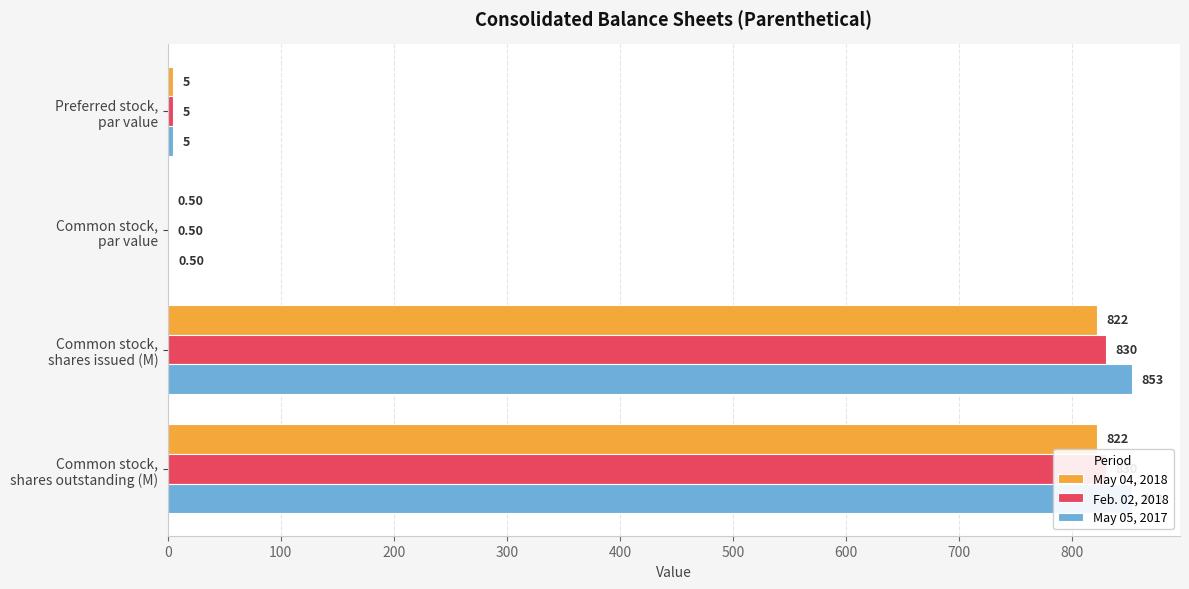

True or false: Feb. 02, 2018 has a value of 287.7 at Common stock, shares outstanding (M).

False